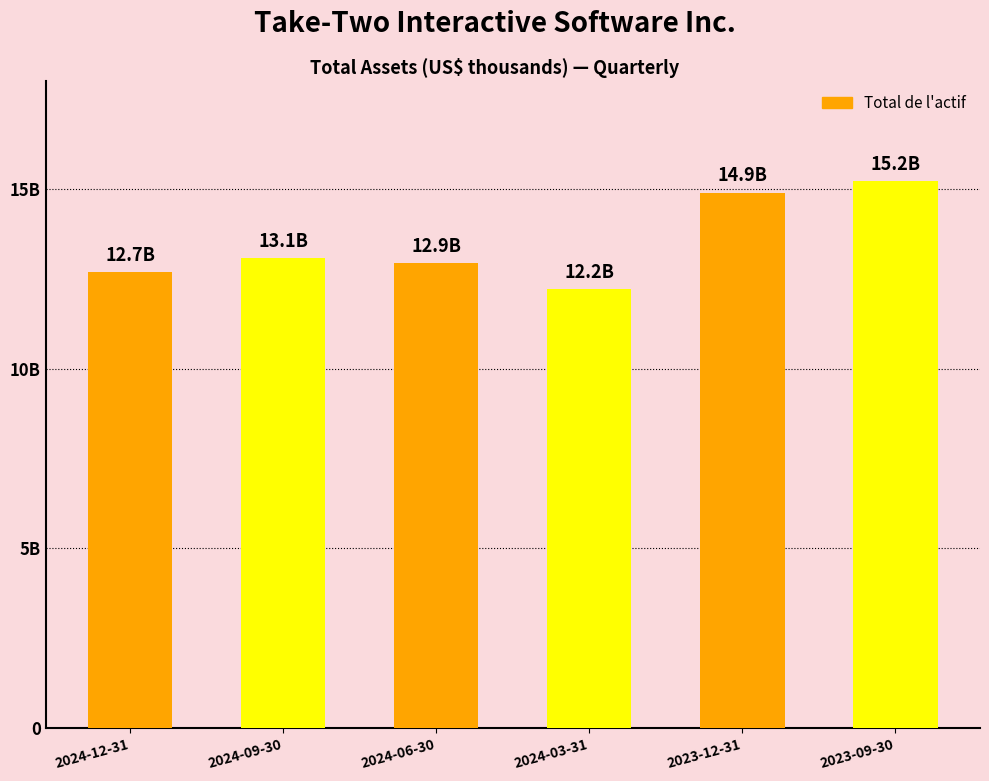

Are the bars horizontal?

No